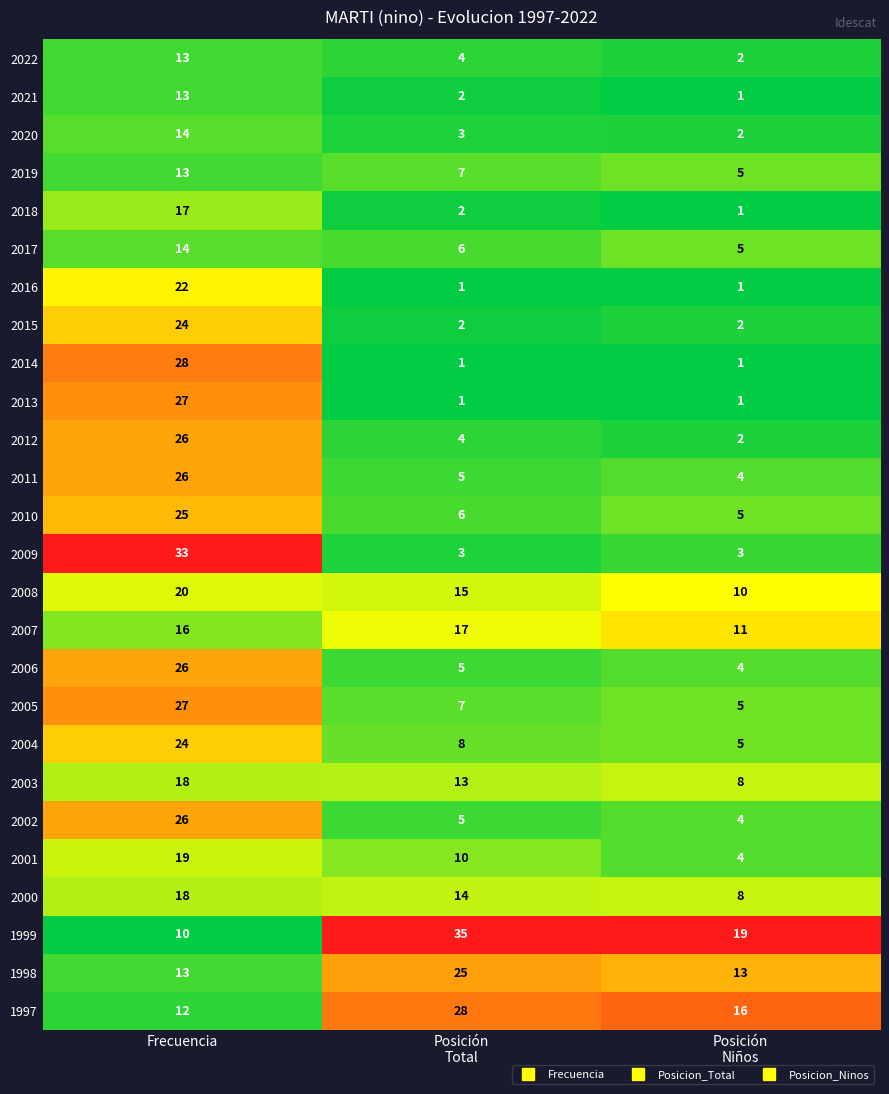

What is the total value across all series at Posición
Niños?

142